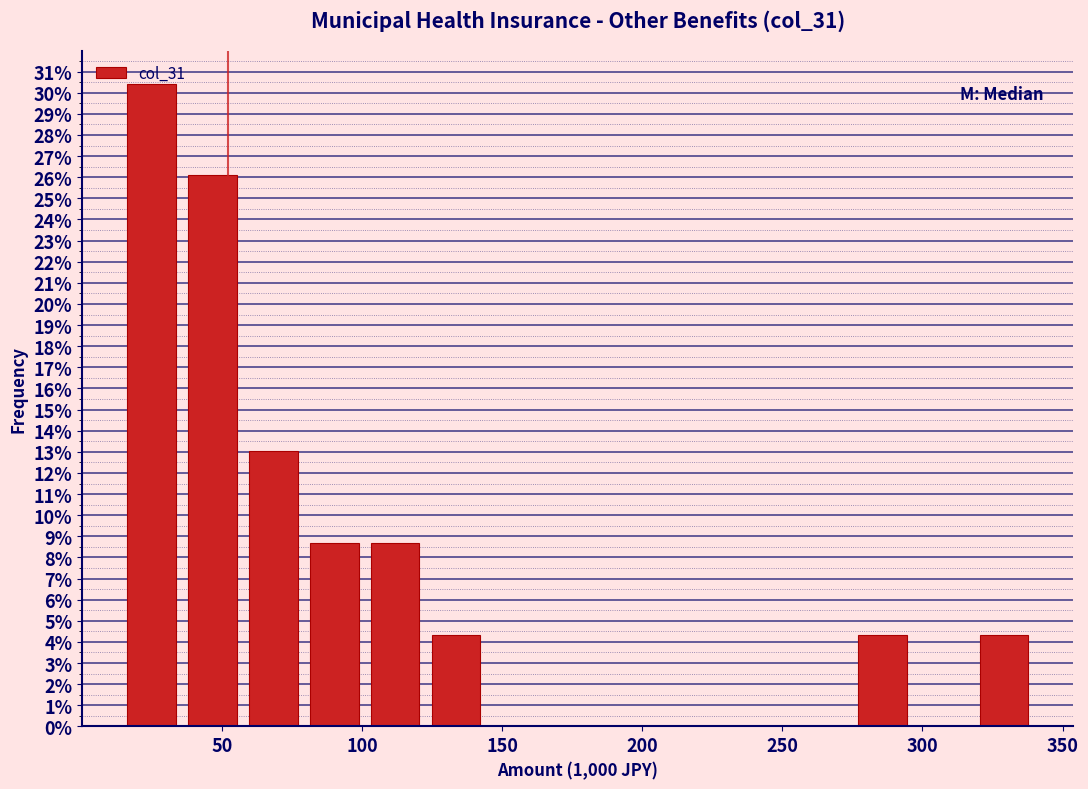

Reading left to right, transcribe this chart: for each bar, give the range it covers on the x-axis and its height. Neither the bar edges nor the heights are printed on the chart, so give them approximately, as read against the axes.

15 to 35: 30.4
35 to 55: 26.1
55 to 80: 13.0
80 to 100: 8.7
100 to 125: 8.7
125 to 145: 4.3
145 to 165: 0
165 to 190: 0
190 to 210: 0
210 to 230: 0
230 to 255: 0
255 to 275: 0
275 to 295: 4.3
295 to 320: 0
320 to 340: 4.3